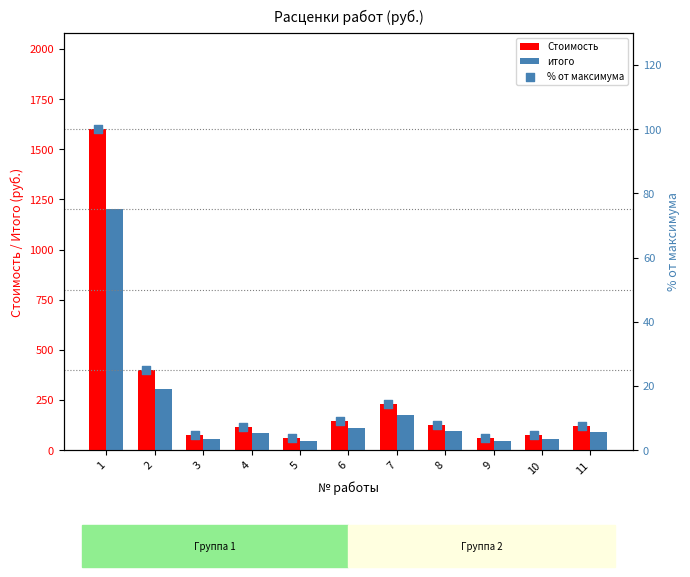

Which series has the widest spread of Y values?

Стоимость